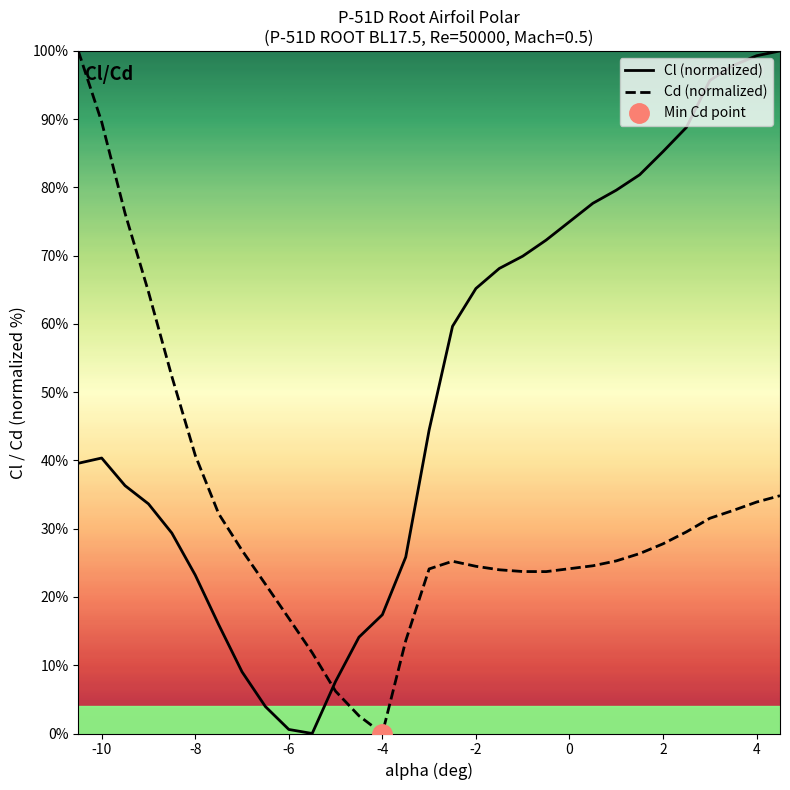

List the series in order of their overall mean, highest first.

Cl (normalized), Cd (normalized)